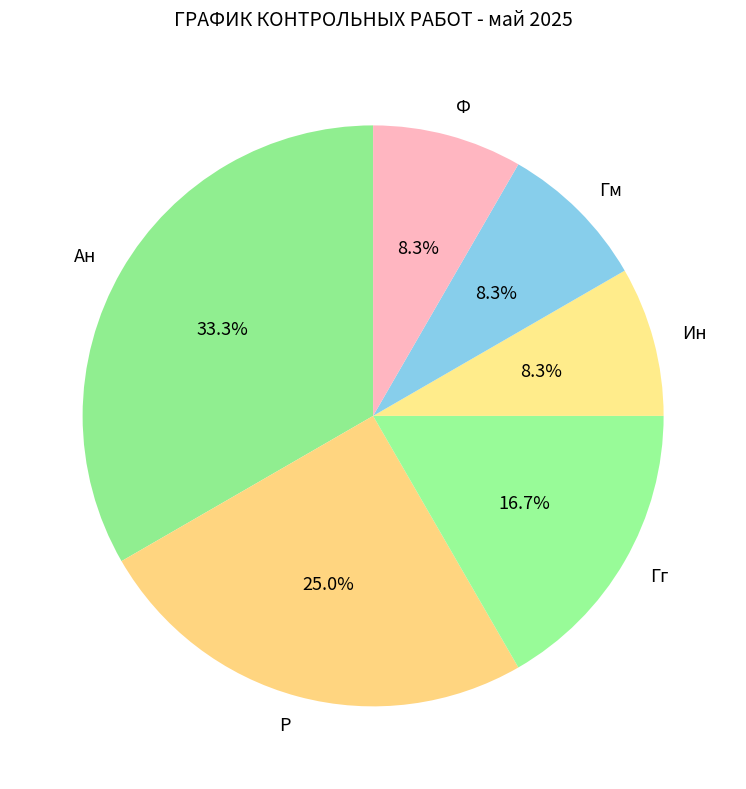

Approximately how many times larger is the value at Ан compared to Р?

1.3